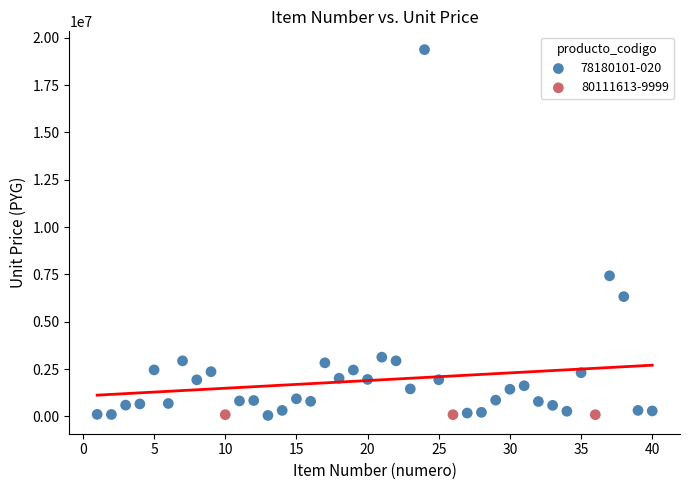

Which series contains the highest Y value?

78180101-020